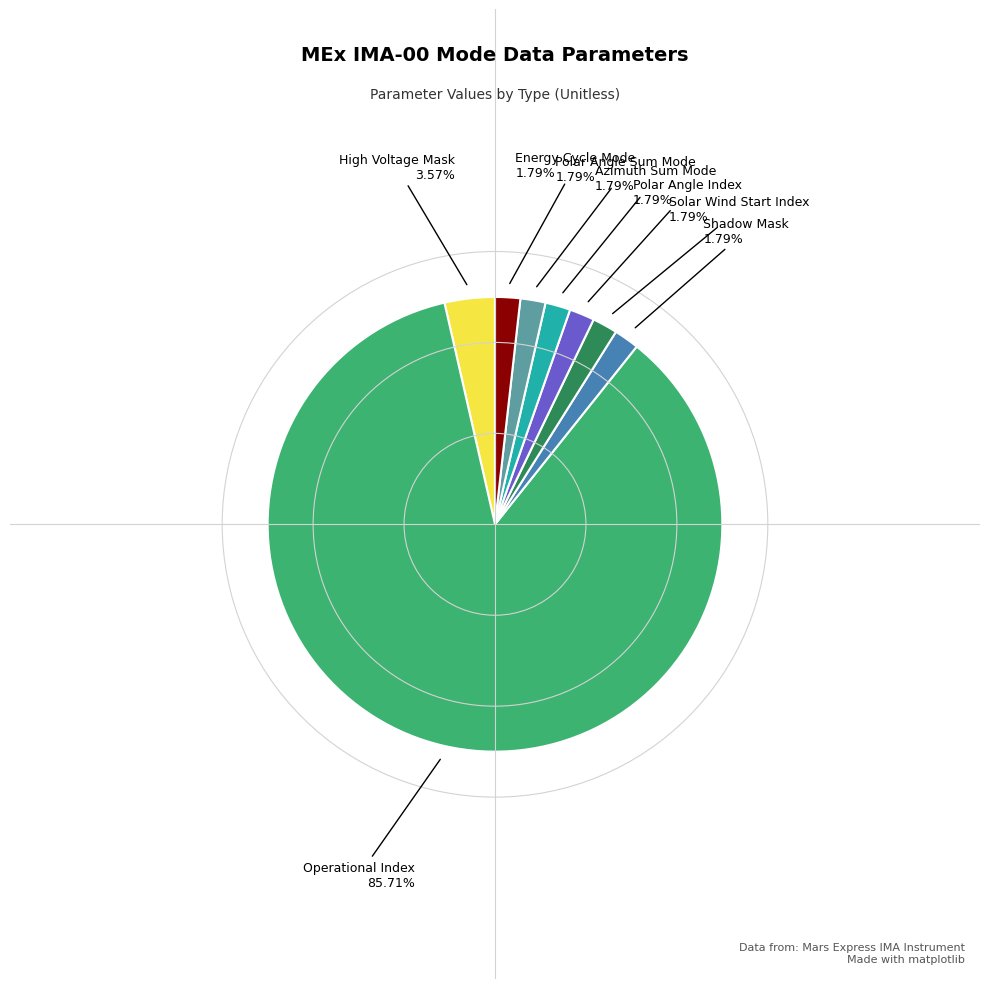

Does any single category account for the majority?

Yes